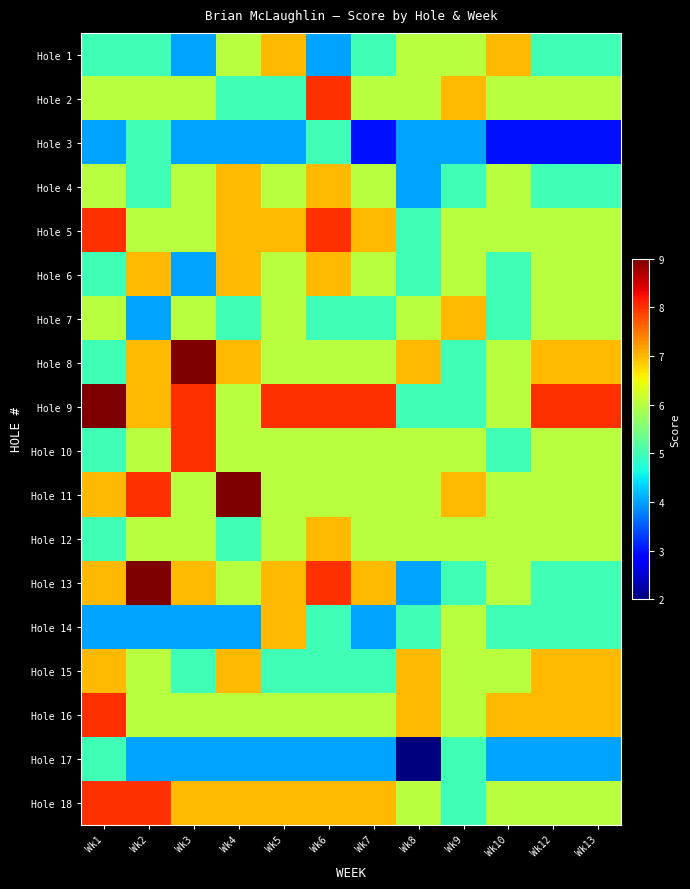

Reading right to left, transcribe all the data shown in this chart.

Hole 1: Wk13=5	Wk12=5	Wk10=7	Wk9=6	Wk8=6	Wk7=5	Wk6=4	Wk5=7	Wk4=6	Wk3=4	Wk2=5	Wk1=5
Hole 2: Wk13=6	Wk12=6	Wk10=6	Wk9=7	Wk8=6	Wk7=6	Wk6=8	Wk5=5	Wk4=5	Wk3=6	Wk2=6	Wk1=6
Hole 3: Wk13=3	Wk12=3	Wk10=3	Wk9=4	Wk8=4	Wk7=3	Wk6=5	Wk5=4	Wk4=4	Wk3=4	Wk2=5	Wk1=4
Hole 4: Wk13=5	Wk12=5	Wk10=6	Wk9=5	Wk8=4	Wk7=6	Wk6=7	Wk5=6	Wk4=7	Wk3=6	Wk2=5	Wk1=6
Hole 5: Wk13=6	Wk12=6	Wk10=6	Wk9=6	Wk8=5	Wk7=7	Wk6=8	Wk5=7	Wk4=7	Wk3=6	Wk2=6	Wk1=8
Hole 6: Wk13=6	Wk12=6	Wk10=5	Wk9=6	Wk8=5	Wk7=6	Wk6=7	Wk5=6	Wk4=7	Wk3=4	Wk2=7	Wk1=5
Hole 7: Wk13=6	Wk12=6	Wk10=5	Wk9=7	Wk8=6	Wk7=5	Wk6=5	Wk5=6	Wk4=5	Wk3=6	Wk2=4	Wk1=6
Hole 8: Wk13=7	Wk12=7	Wk10=6	Wk9=5	Wk8=7	Wk7=6	Wk6=6	Wk5=6	Wk4=7	Wk3=9	Wk2=7	Wk1=5
Hole 9: Wk13=8	Wk12=8	Wk10=6	Wk9=5	Wk8=5	Wk7=8	Wk6=8	Wk5=8	Wk4=6	Wk3=8	Wk2=7	Wk1=9
Hole 10: Wk13=6	Wk12=6	Wk10=5	Wk9=6	Wk8=6	Wk7=6	Wk6=6	Wk5=6	Wk4=6	Wk3=8	Wk2=6	Wk1=5
Hole 11: Wk13=6	Wk12=6	Wk10=6	Wk9=7	Wk8=6	Wk7=6	Wk6=6	Wk5=6	Wk4=9	Wk3=6	Wk2=8	Wk1=7
Hole 12: Wk13=6	Wk12=6	Wk10=6	Wk9=6	Wk8=6	Wk7=6	Wk6=7	Wk5=6	Wk4=5	Wk3=6	Wk2=6	Wk1=5
Hole 13: Wk13=5	Wk12=5	Wk10=6	Wk9=5	Wk8=4	Wk7=7	Wk6=8	Wk5=7	Wk4=6	Wk3=7	Wk2=9	Wk1=7
Hole 14: Wk13=5	Wk12=5	Wk10=5	Wk9=6	Wk8=5	Wk7=4	Wk6=5	Wk5=7	Wk4=4	Wk3=4	Wk2=4	Wk1=4
Hole 15: Wk13=7	Wk12=7	Wk10=6	Wk9=6	Wk8=7	Wk7=5	Wk6=5	Wk5=5	Wk4=7	Wk3=5	Wk2=6	Wk1=7
Hole 16: Wk13=7	Wk12=7	Wk10=7	Wk9=6	Wk8=7	Wk7=6	Wk6=6	Wk5=6	Wk4=6	Wk3=6	Wk2=6	Wk1=8
Hole 17: Wk13=4	Wk12=4	Wk10=4	Wk9=5	Wk8=2	Wk7=4	Wk6=4	Wk5=4	Wk4=4	Wk3=4	Wk2=4	Wk1=5
Hole 18: Wk13=6	Wk12=6	Wk10=6	Wk9=5	Wk8=6	Wk7=7	Wk6=7	Wk5=7	Wk4=7	Wk3=7	Wk2=8	Wk1=8